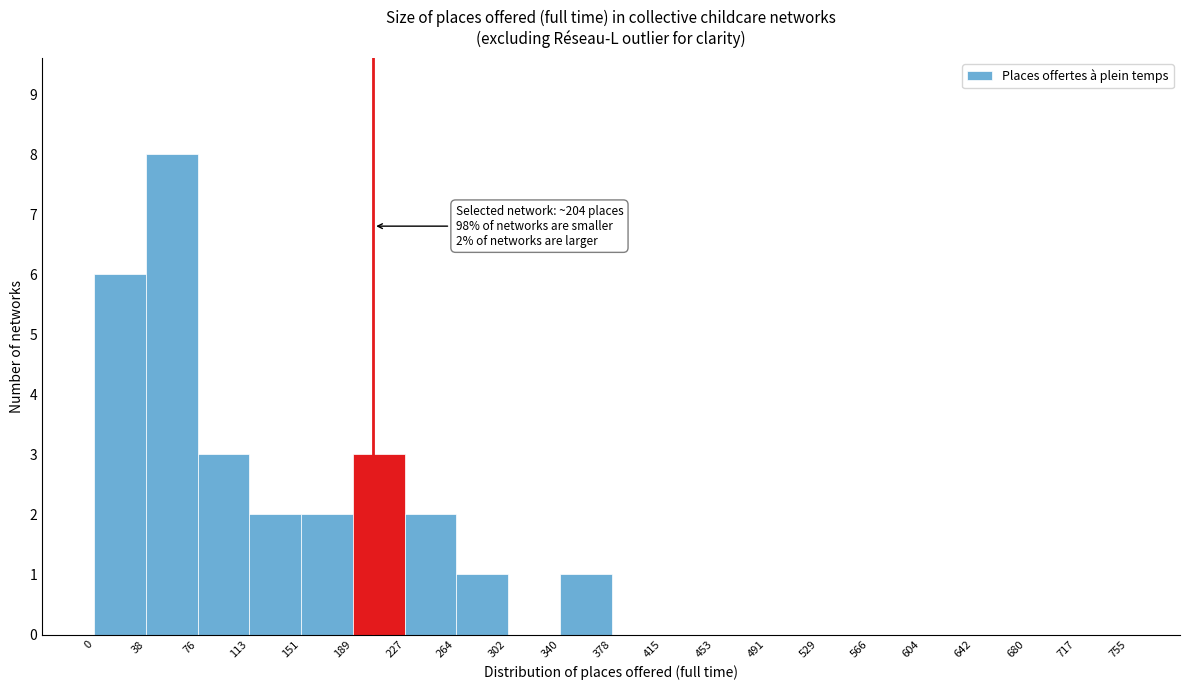

Which range on the x-axis has the tallest bar?

38 to 76